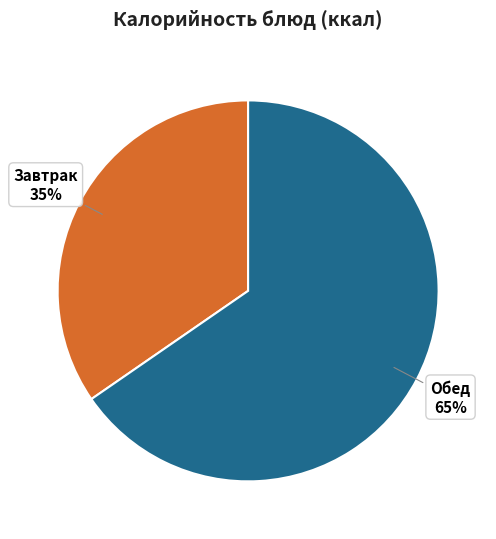

To the nearest percent, what is the average slice percentage?

50%